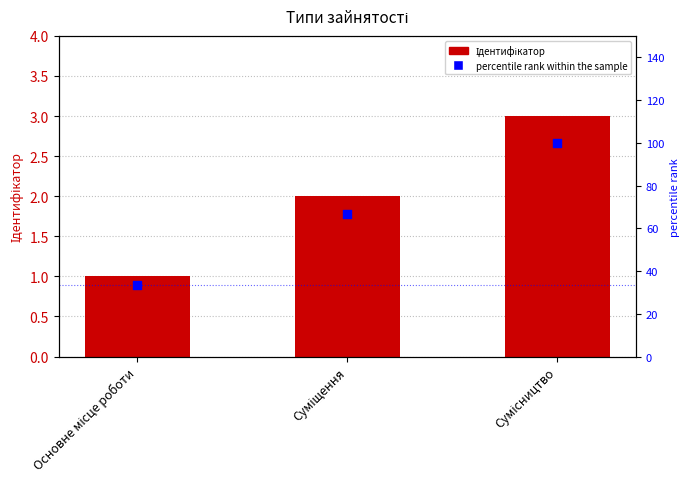

At which category is the sum across all series the highest?

Сумісництво